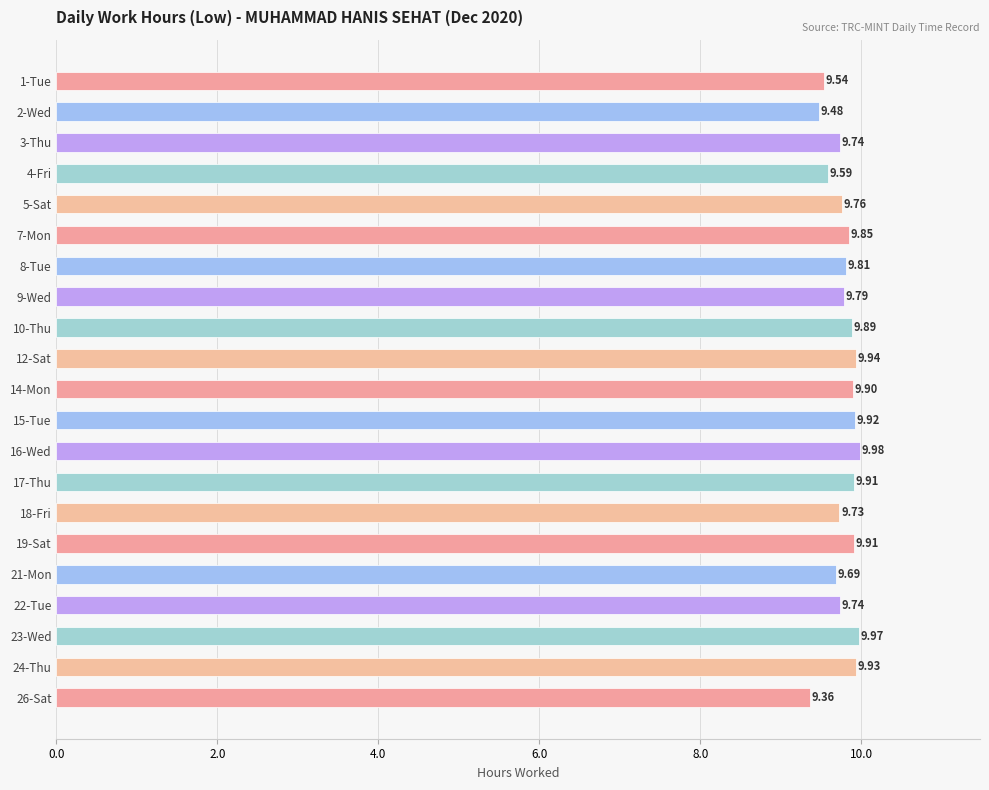

What is the difference between the second highest and second lowest values?

0.5